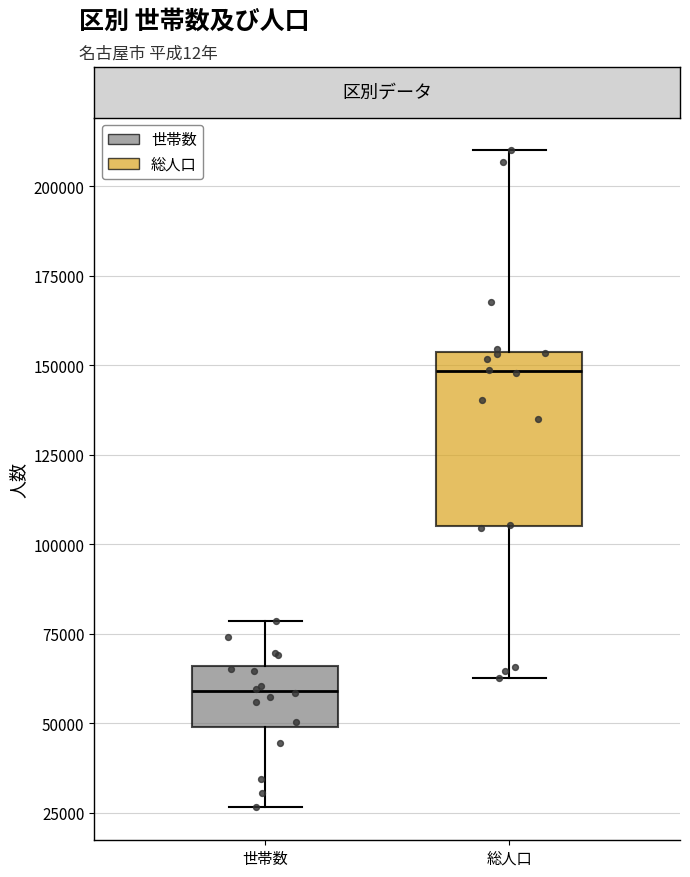

Reading left to right, transcribe this box plot: for each box, give where its median line is, the range the box spans, and where its two whiskers end, as read against the y-axis. The values are not printed on the chart, so give them approximately, as read against the axis.

世帯数: median 60000, box 50000 to 65000, whiskers 25000 to 80000
総人口: median 150000, box 105000 to 155000, whiskers 65000 to 210000